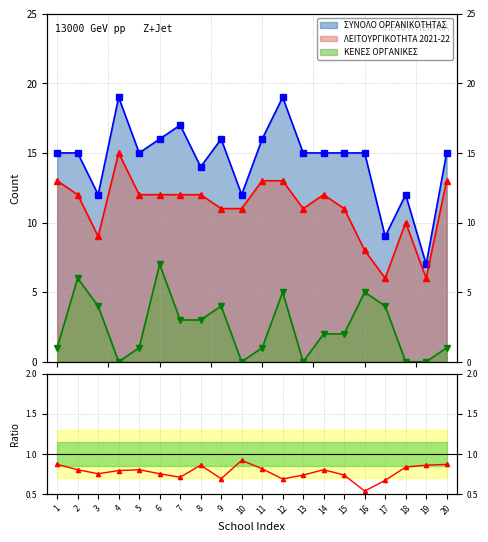

True or false: ΛΕΙΤΟΥΡΓΙΚΟΤΗΤΑ 2021-22 and ΚΕΝΕΣ ΟΡΓΑΝΙΚΕΣ intersect in this chart.

False